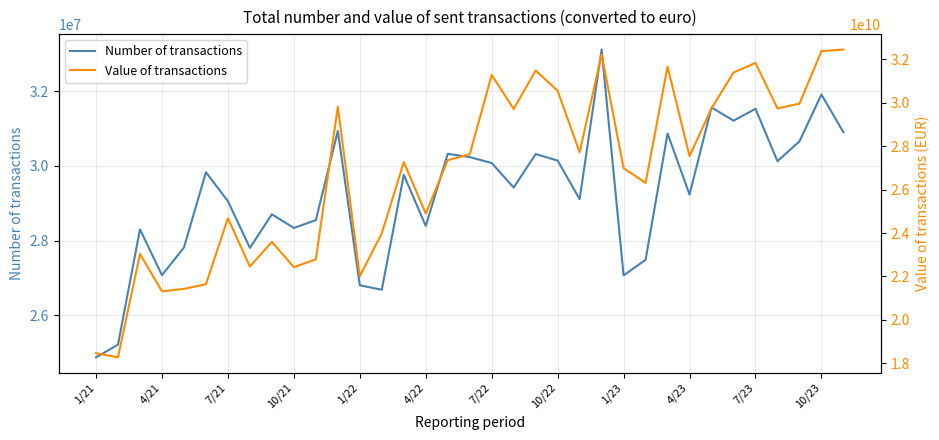

What is the maximum value for Number of transactions?

33125317